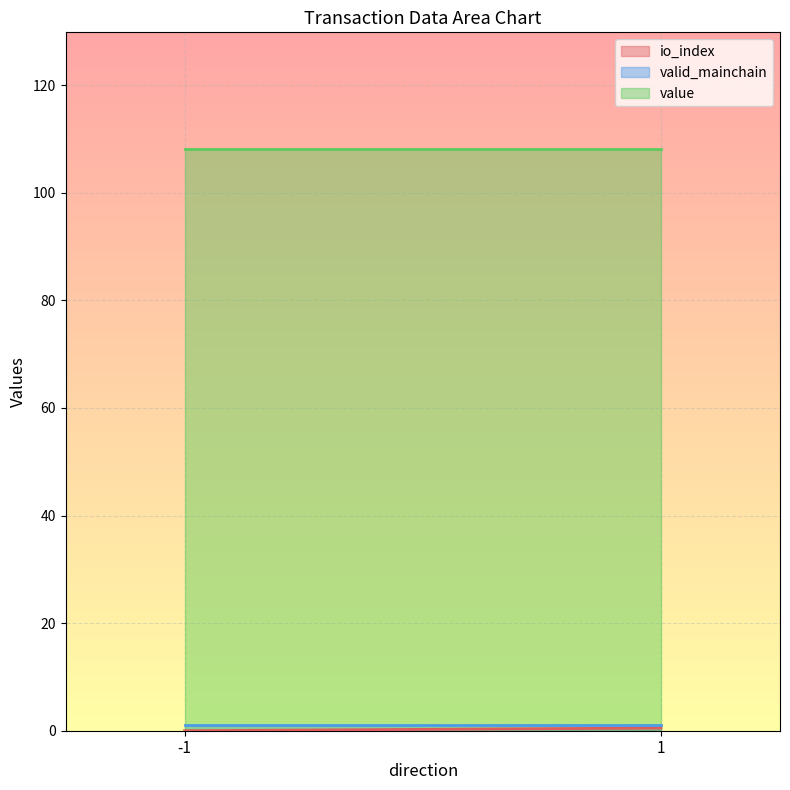

Which has a higher value, -1 or 1?

1